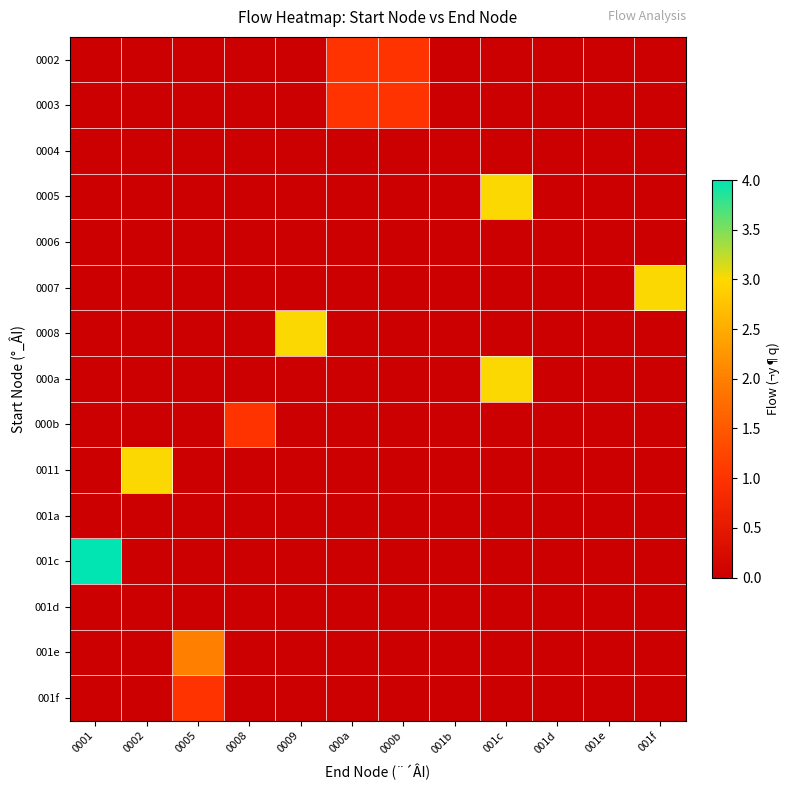

Rank the series at 000b from lowest to highest value.

0004, 0005, 0006, 0007, 0008, 000a, 000b, 0011, 001a, 001c, 001d, 001e, 001f, 0002, 0003